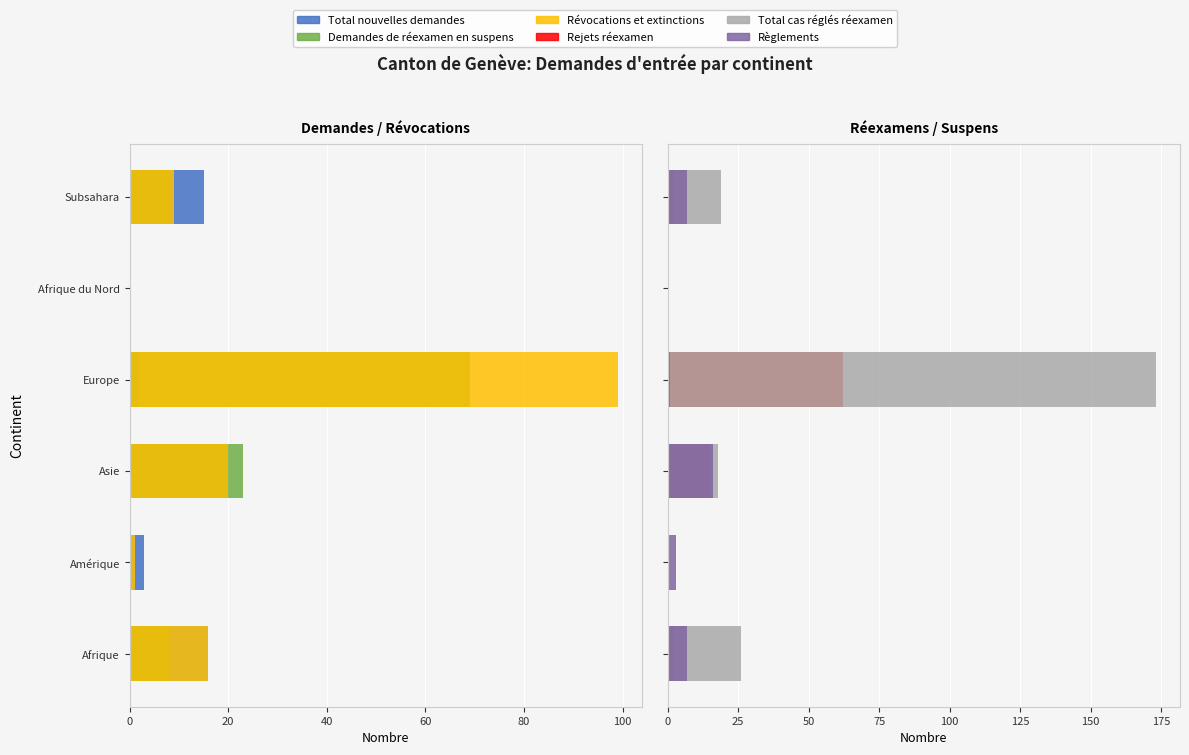

What is the maximum value shown in the chart?

173